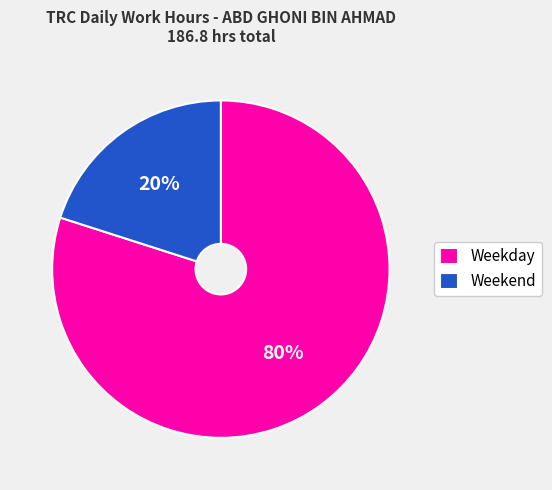

Is the sum of Weekend and Weekday greater than half?

Yes